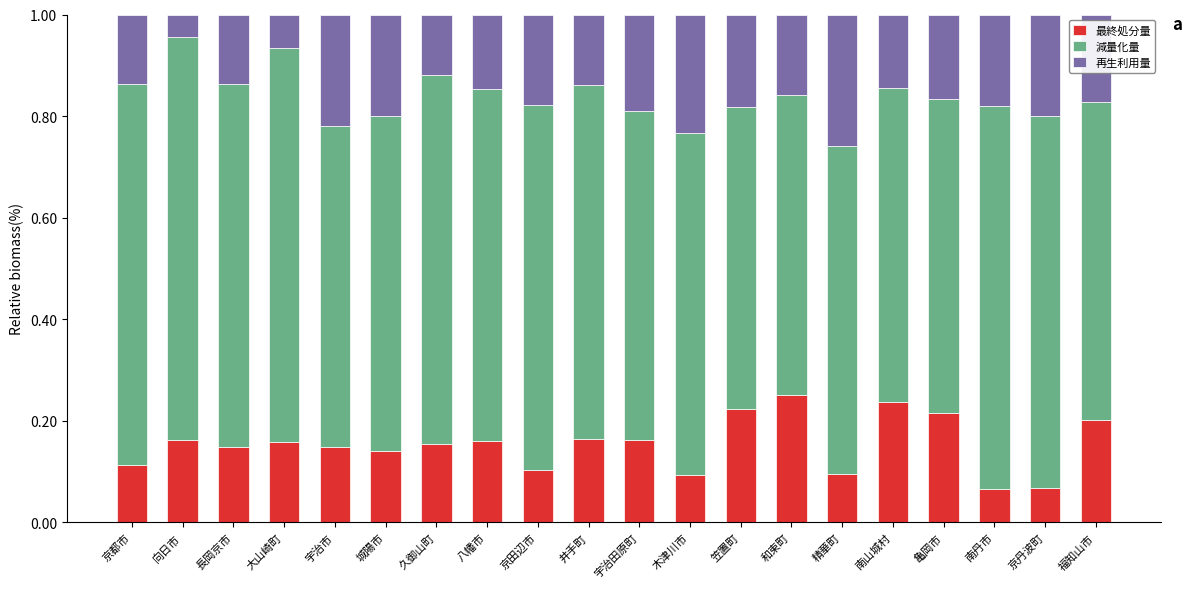

Is it true that 最終処分量 equals 0.2 at 笠置町?

True